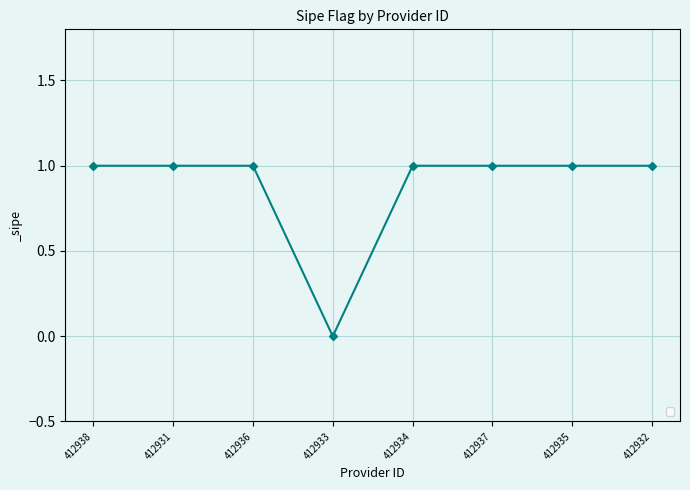

What is the label of the 2nd point from the right?

412935